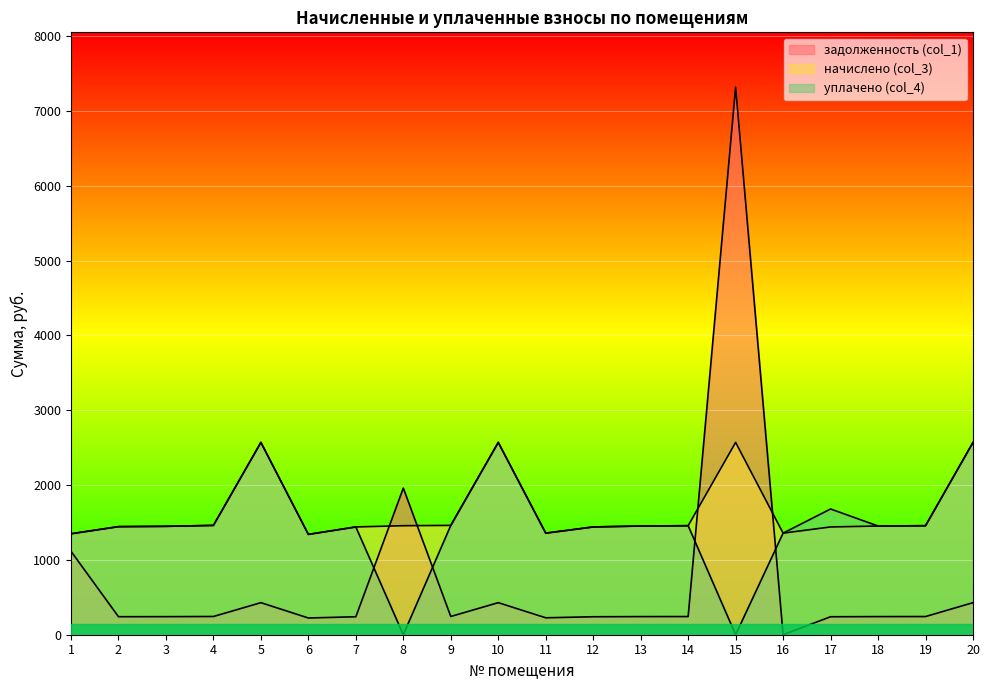

Where is the first local maximum for уплачено (col_4)?

5